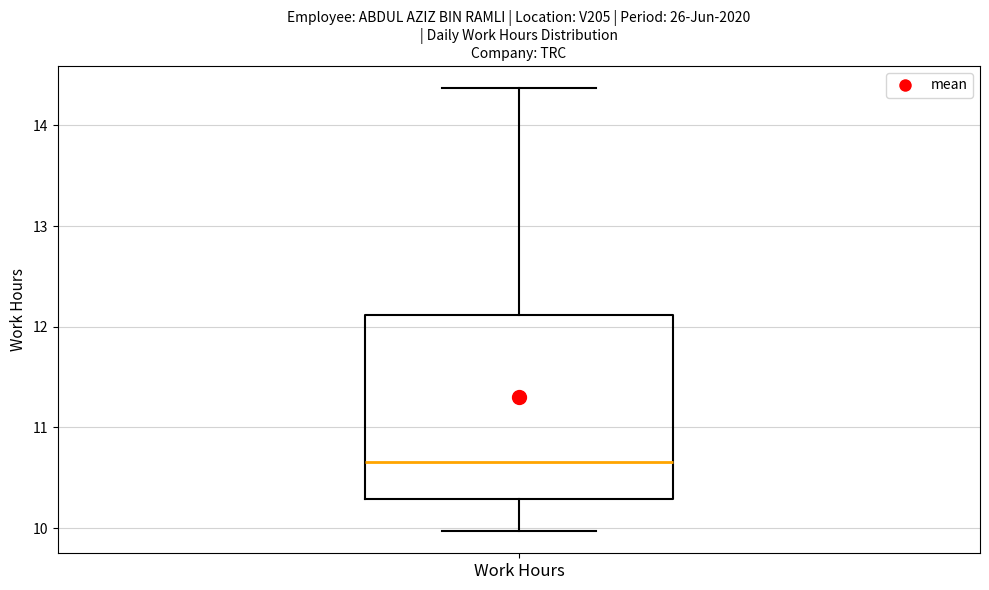

Read this box plot against the y-axis: the position of the median line, the range covered by the box, and the ends of both whiskers. The values are not printed on the chart, so give them approximately, as read against the axis.

median 10.7, box 10.3 to 12.1, whiskers 10.0 to 14.4